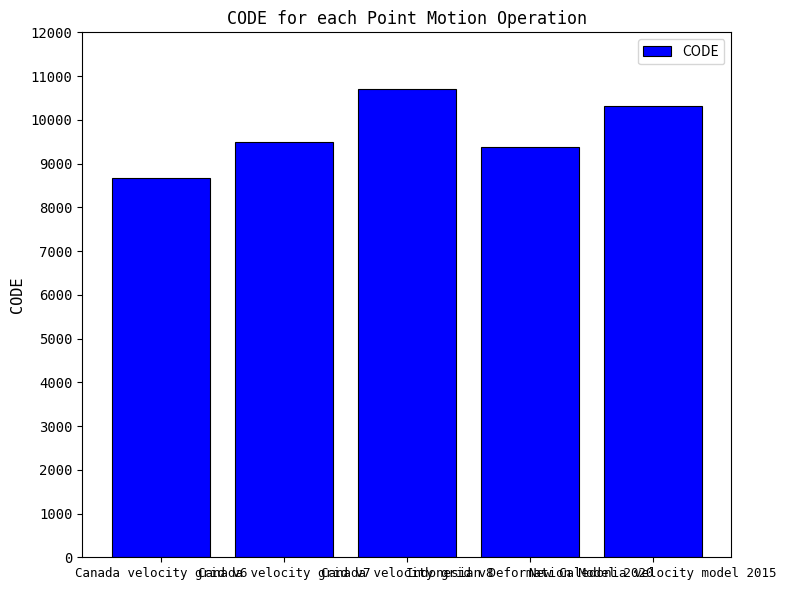

Where is the data nearest to the value 9691?

Canada velocity grid v7